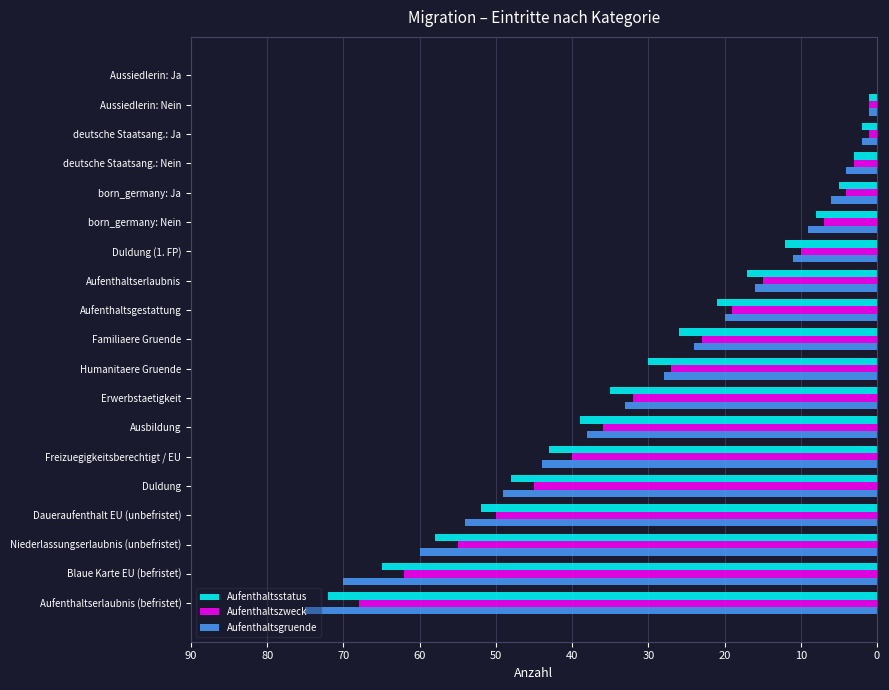

Is the value of Aufenthaltsgruende at Duldung (1. FP) greater than the value of Aufenthaltsstatus at born_germany: Ja?

Yes